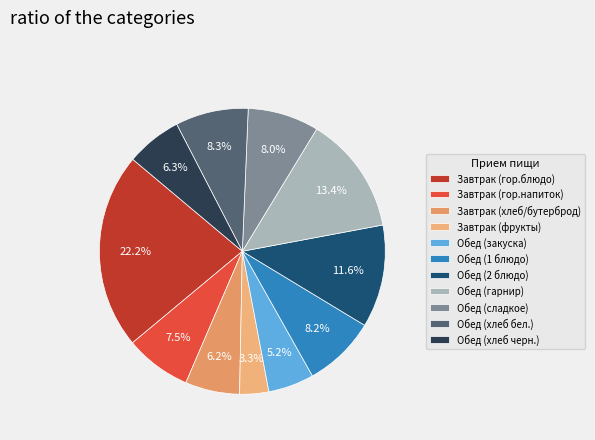

What percentage is NOT represented by Обед (закуска)?

94.8%